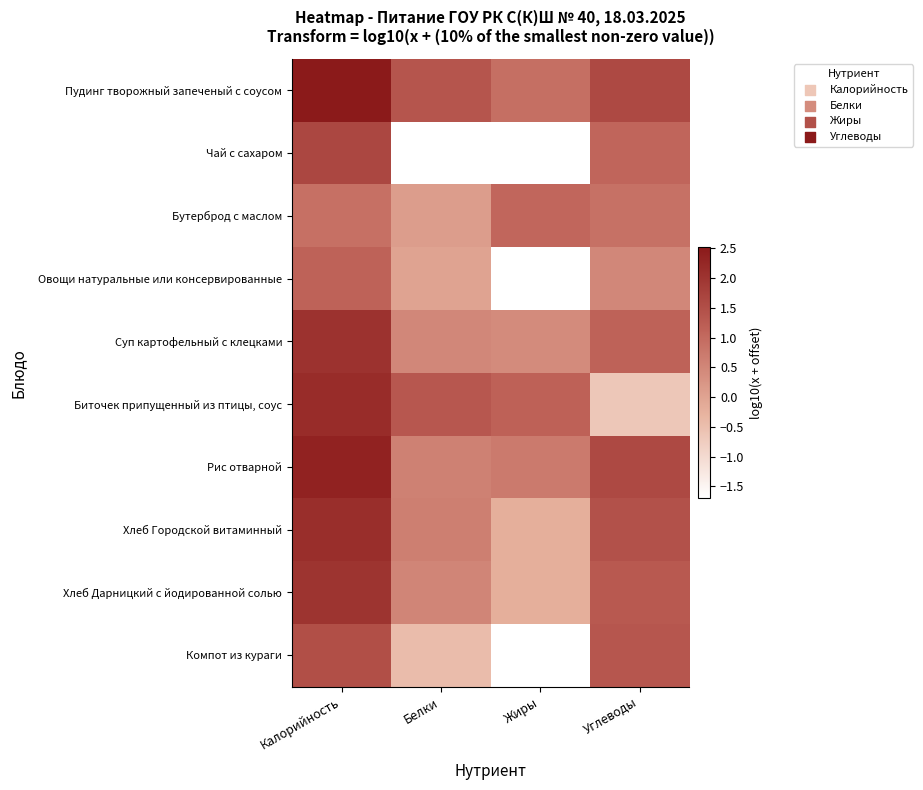

Reading left to right, list all the values displayed in this chart.

Пудинг творожный запеченый с соусом: Калорийность=2.5	Белки=1.4	Жиры=0.9	Углеводы=1.6
Чай с сахаром: Калорийность=1.7	Белки=-1.7	Жиры=-1.7	Углеводы=1.1
Бутерброд с маслом: Калорийность=0.9	Белки=0.1	Жиры=1.1	Углеводы=0.9
Овощи натуральные или консервированные: Калорийность=1.1	Белки=0.0	Жиры=-1.7	Углеводы=0.5
Суп картофельный с клецками: Калорийность=2.0	Белки=0.5	Жиры=0.4	Углеводы=1.1
Биточек припущенный из птицы, соус: Калорийность=2.2	Белки=1.3	Жиры=1.2	Углеводы=-0.7
Рис отварной: Калорийность=2.4	Белки=0.6	Жиры=0.7	Углеводы=1.6
Хлеб Городской витаминный: Калорийность=2.1	Белки=0.6	Жиры=-0.2	Углеводы=1.4
Хлеб Дарницкий с йодированной солью: Калорийность=2.0	Белки=0.5	Жиры=-0.2	Углеводы=1.3
Компот из кураги: Калорийность=1.5	Белки=-0.5	Жиры=-1.7	Углеводы=1.4